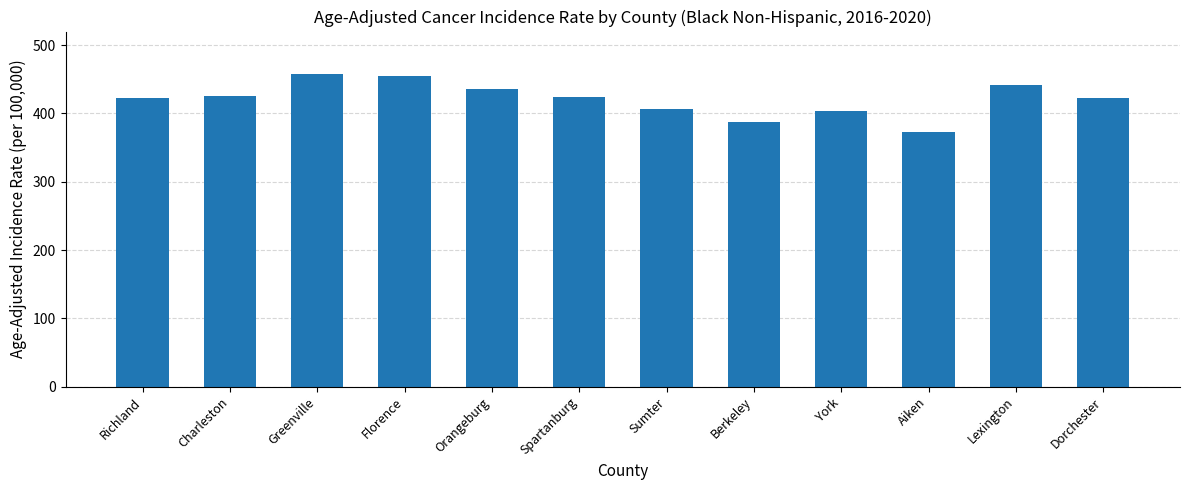

What is the label of the 11th bar from the left?

Lexington